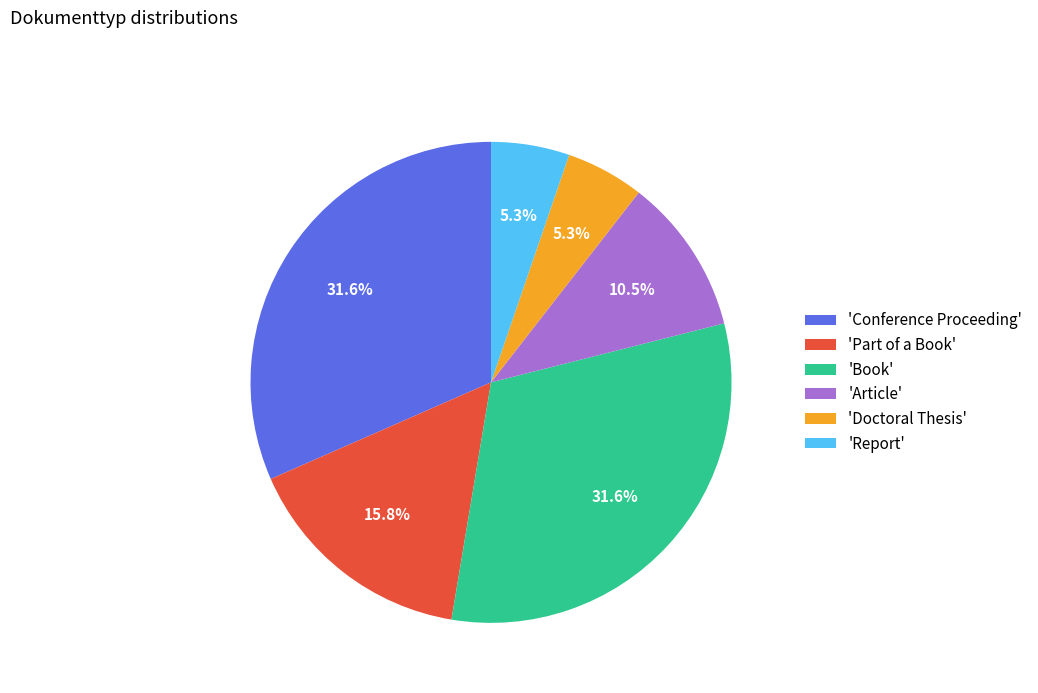

Combined, do 'Conference Proceeding' and 'Part of a Book' account for over 50%?

No